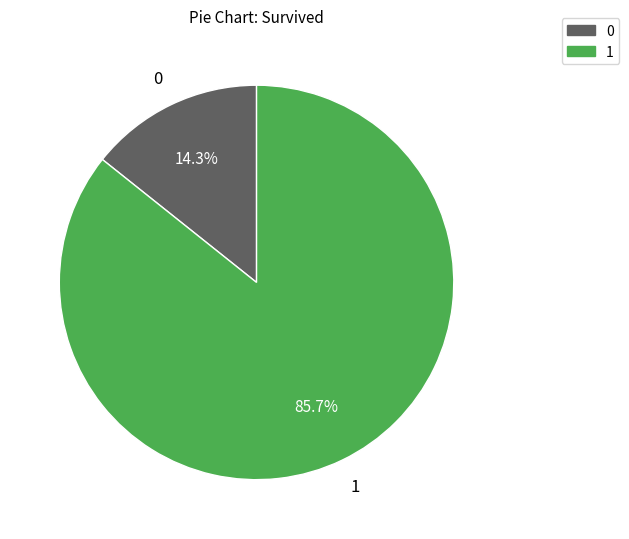

Does any single category account for the majority?

Yes